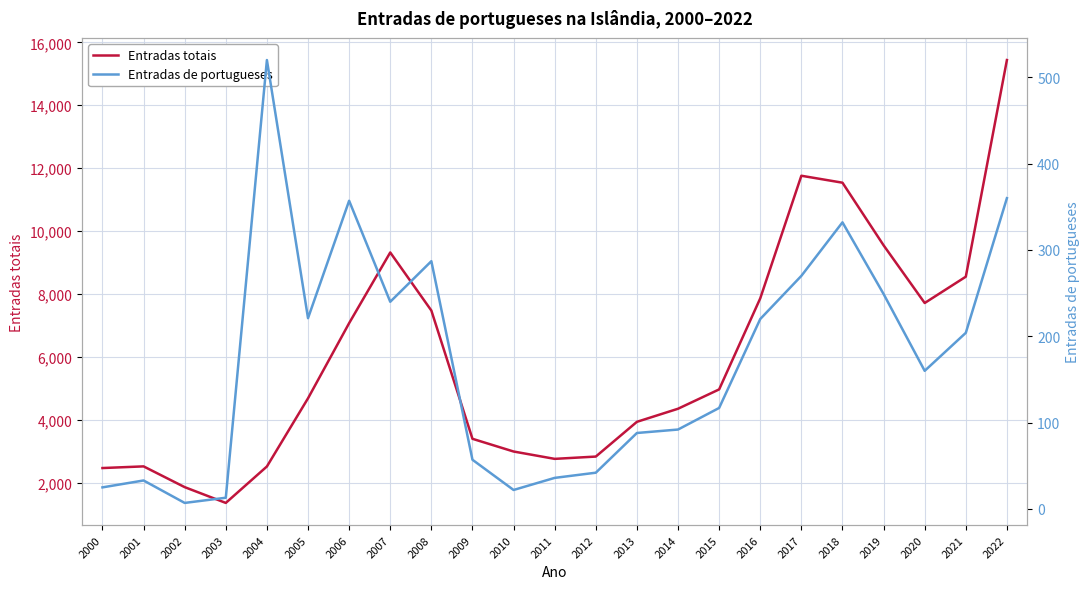

What is the difference between the maximum and minimum values in the Entradas totais series?

14085